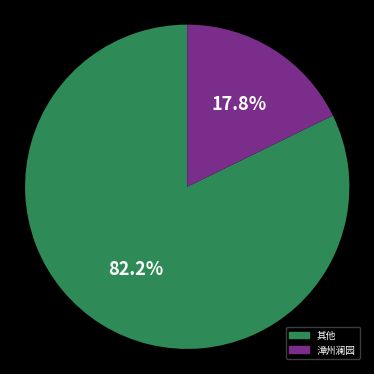

Is there a majority slice in this chart?

Yes